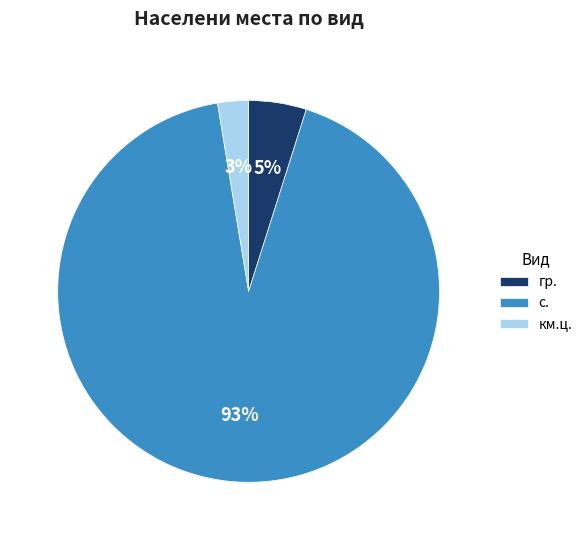

Is there a majority slice in this chart?

Yes